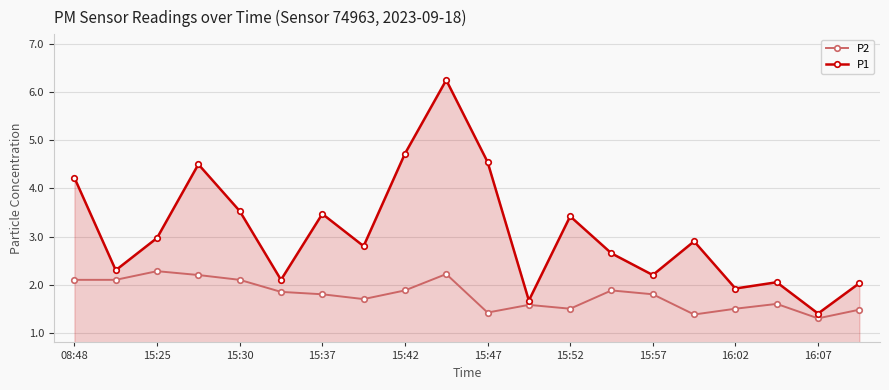

Does the chart display data point markers on the line(s)?

Yes